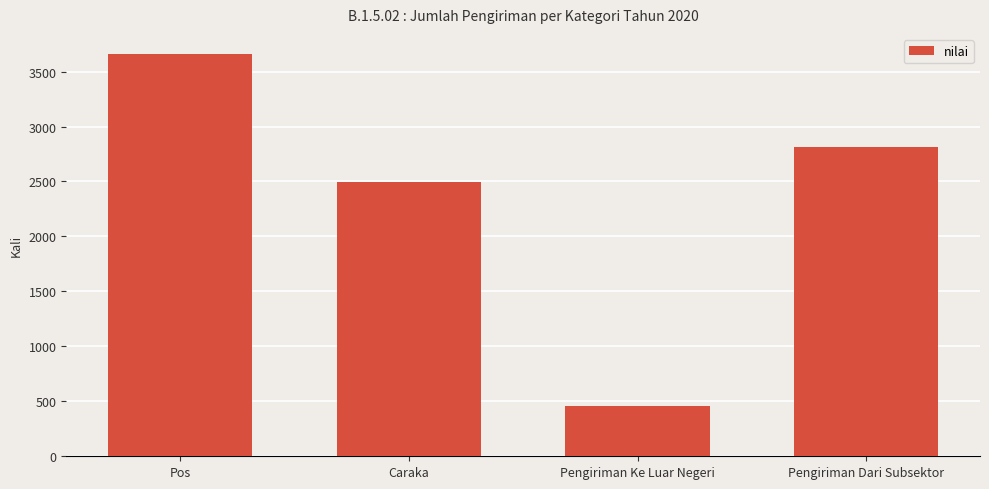

Reading right to left, transcribe all the data shown in this chart.

2816	461	2496	3660